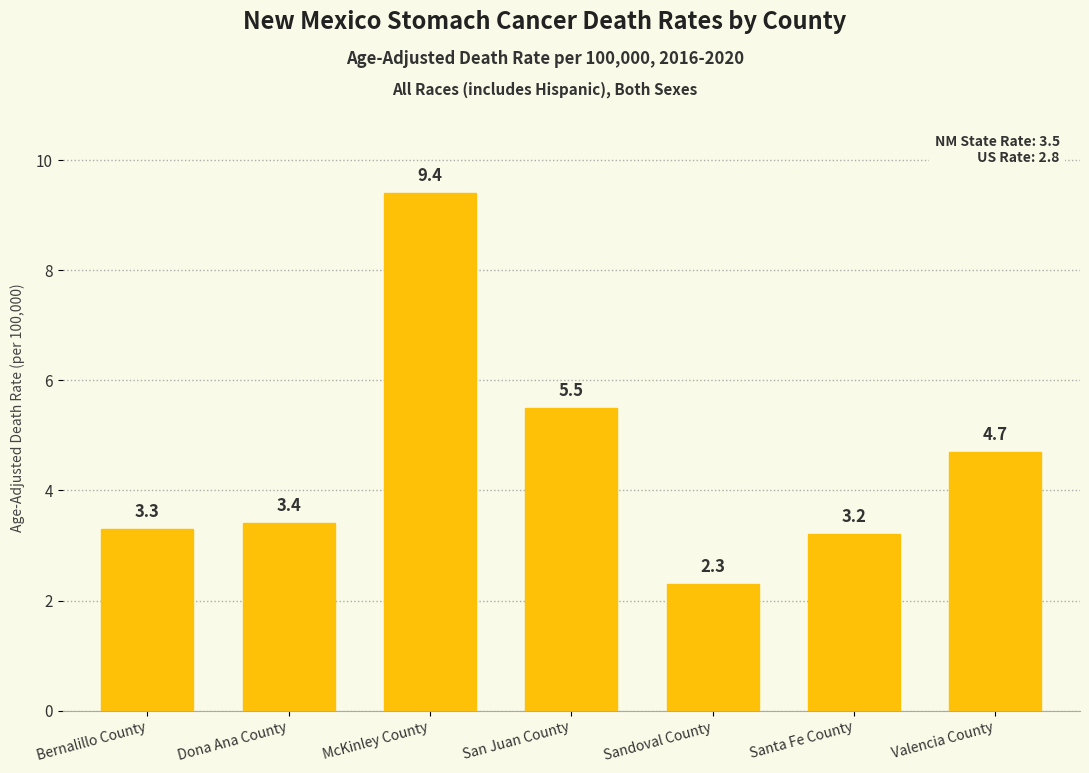

The value at Bernalillo County is 3.3. True or false?

True